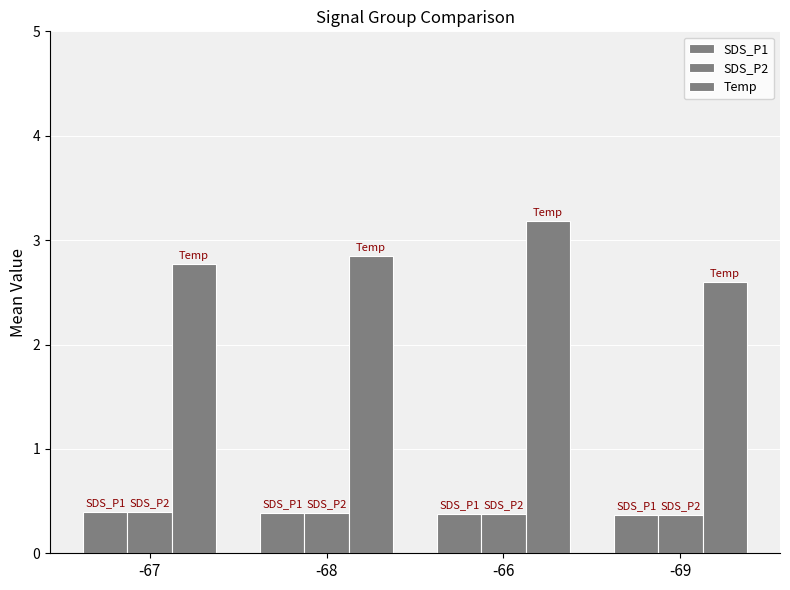

How many groups of bars are there?

4